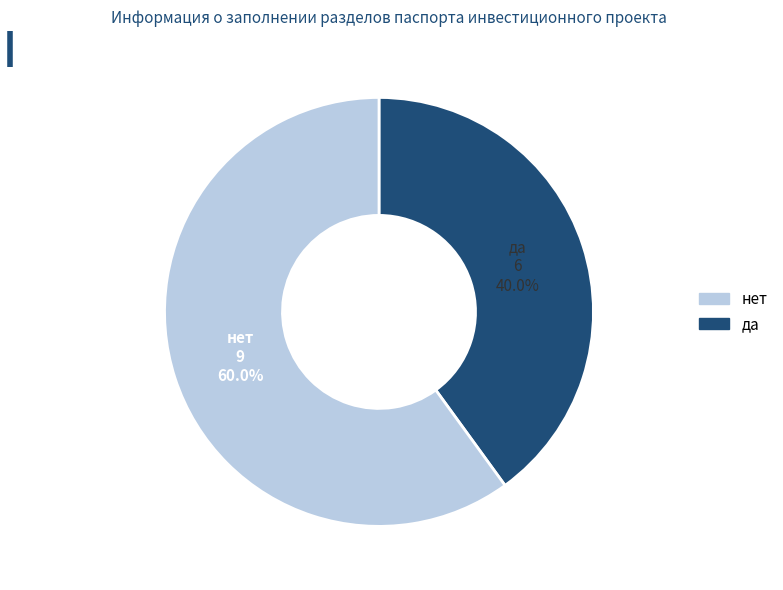

Does any single category account for the majority?

Yes